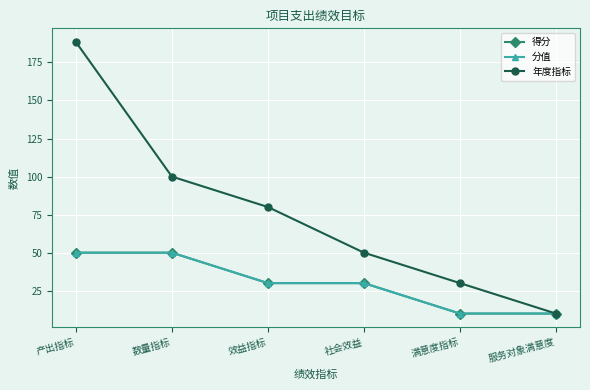

Read the 年度指标 value at 效益指标.

80.0